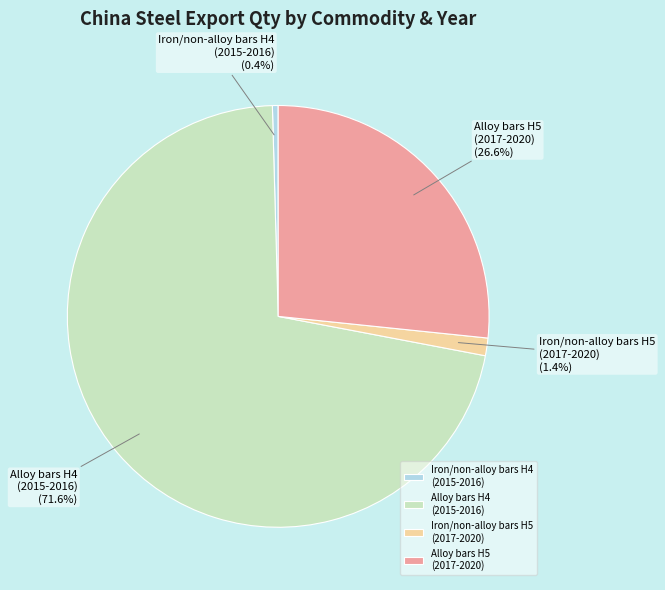

To the nearest percent, what is the average slice percentage?

25%